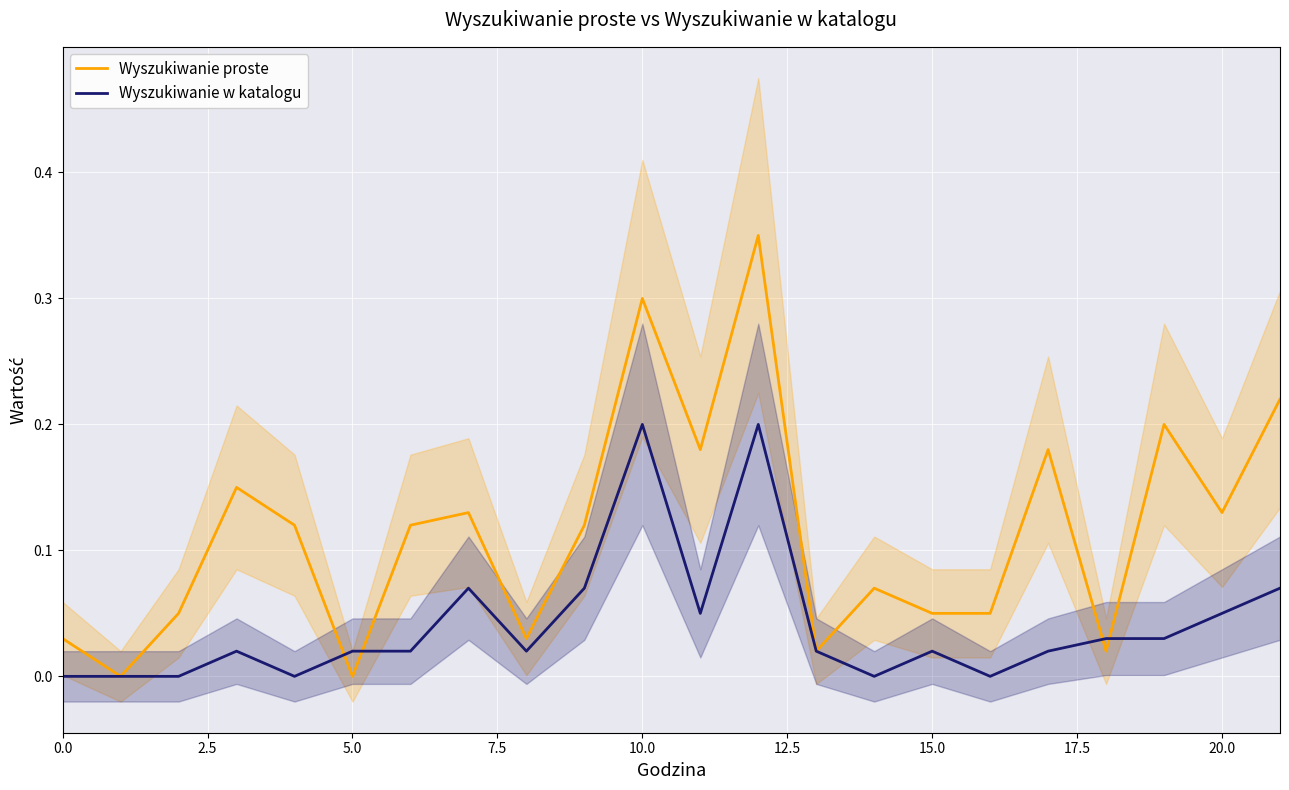

In Wyszukiwanie w katalogu, how many points are lower than both neighbors (excluding endpoints)?

5